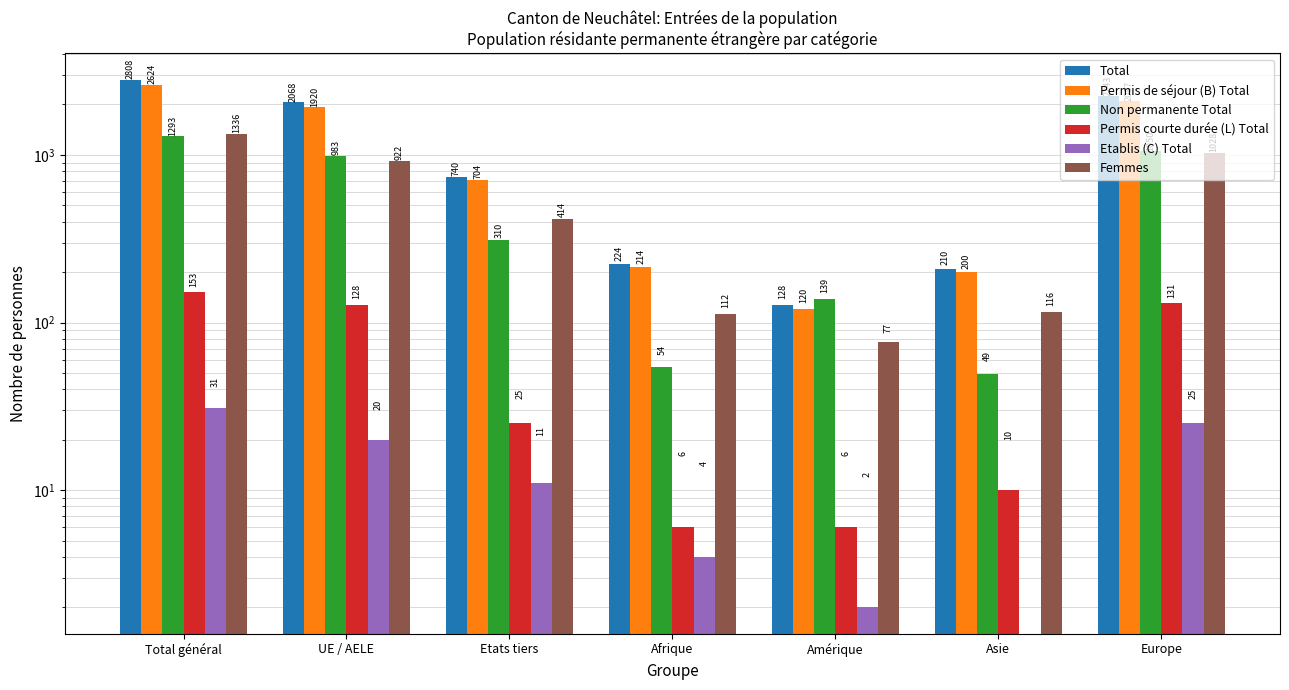

Which series has the largest total across all categories?

Total